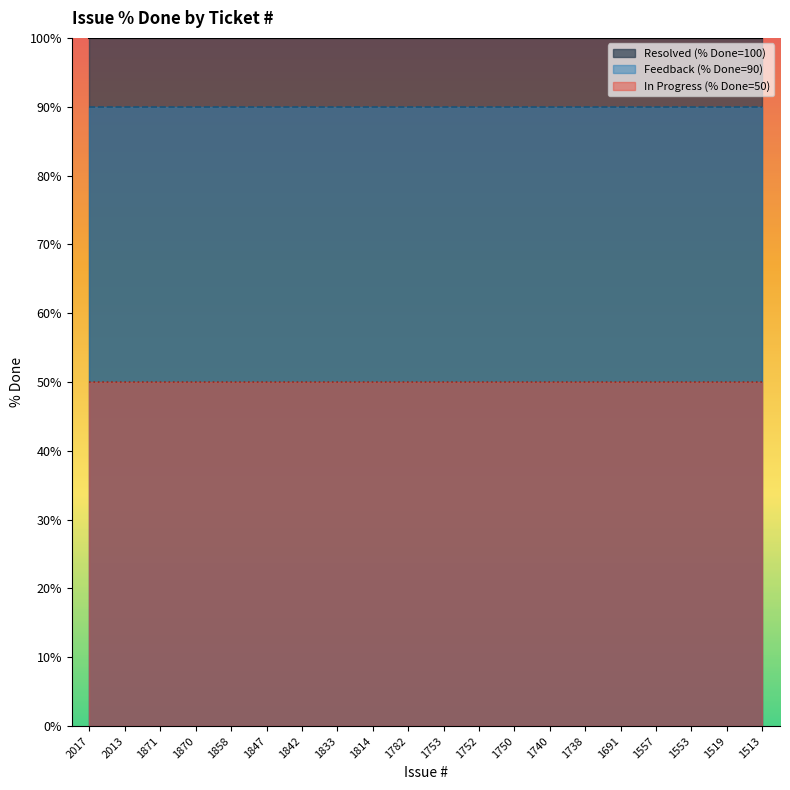

What is the total value across all series at 1847?

240